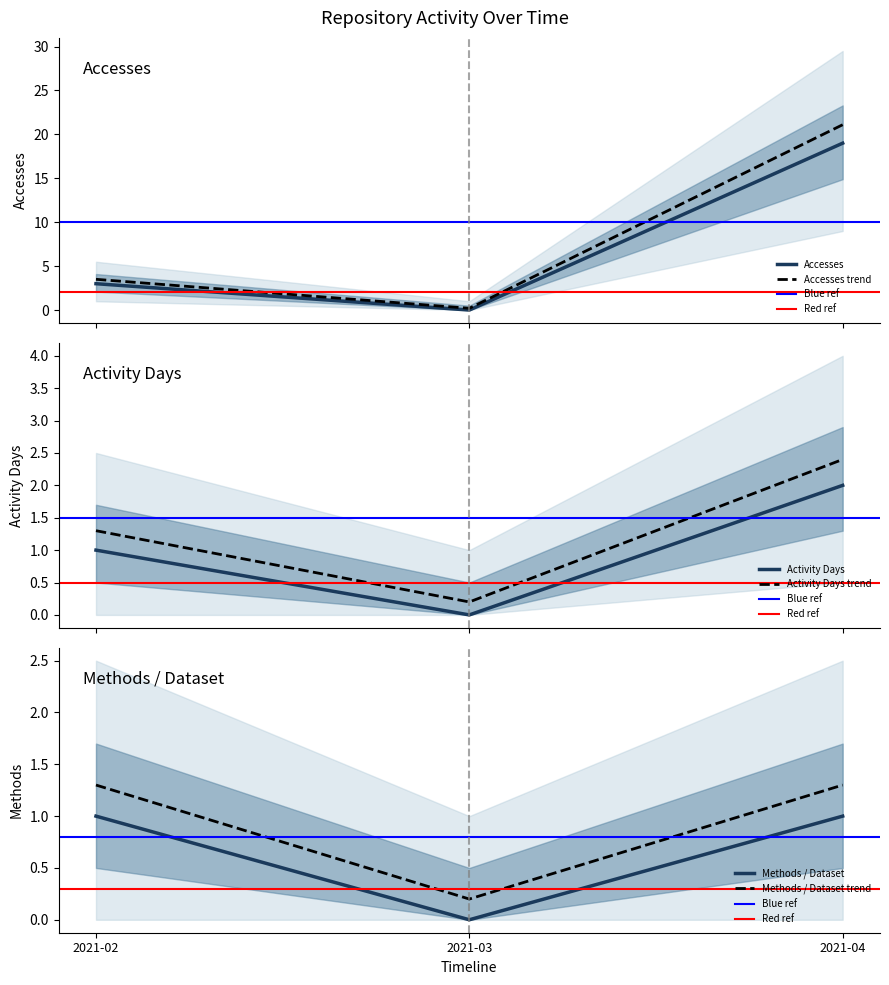

Where is Accesses nearest to the value 10?

2021-02